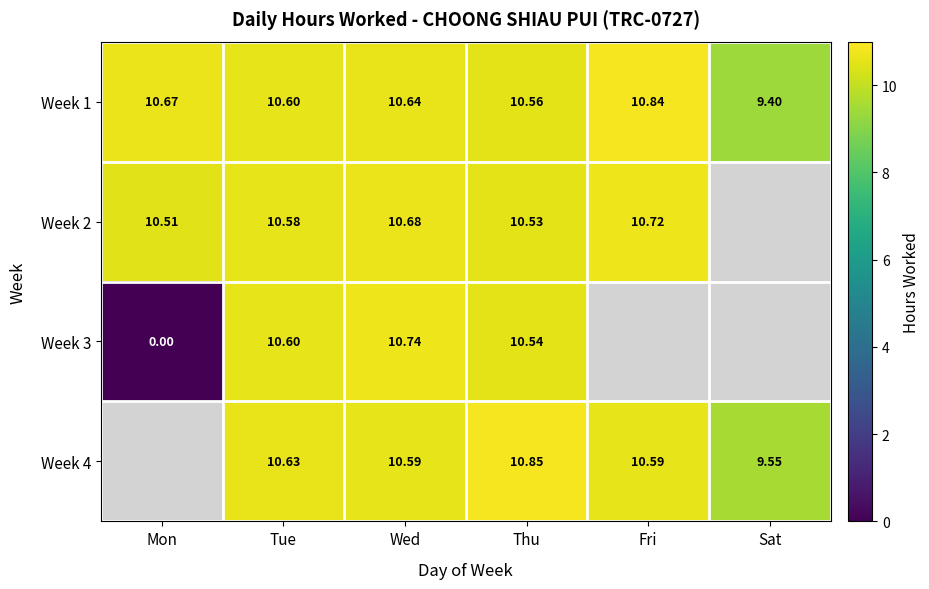

What is the greatest value displayed?

10.8